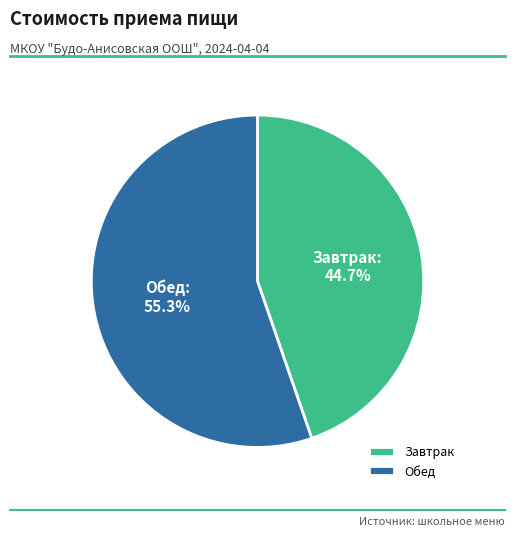

Does Завтрак account for over 50% of the chart?

No